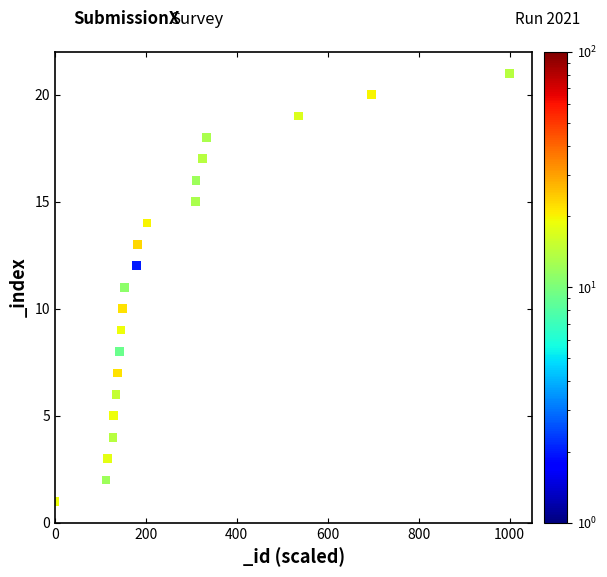

What is the range of Y values (max minus min)?

20